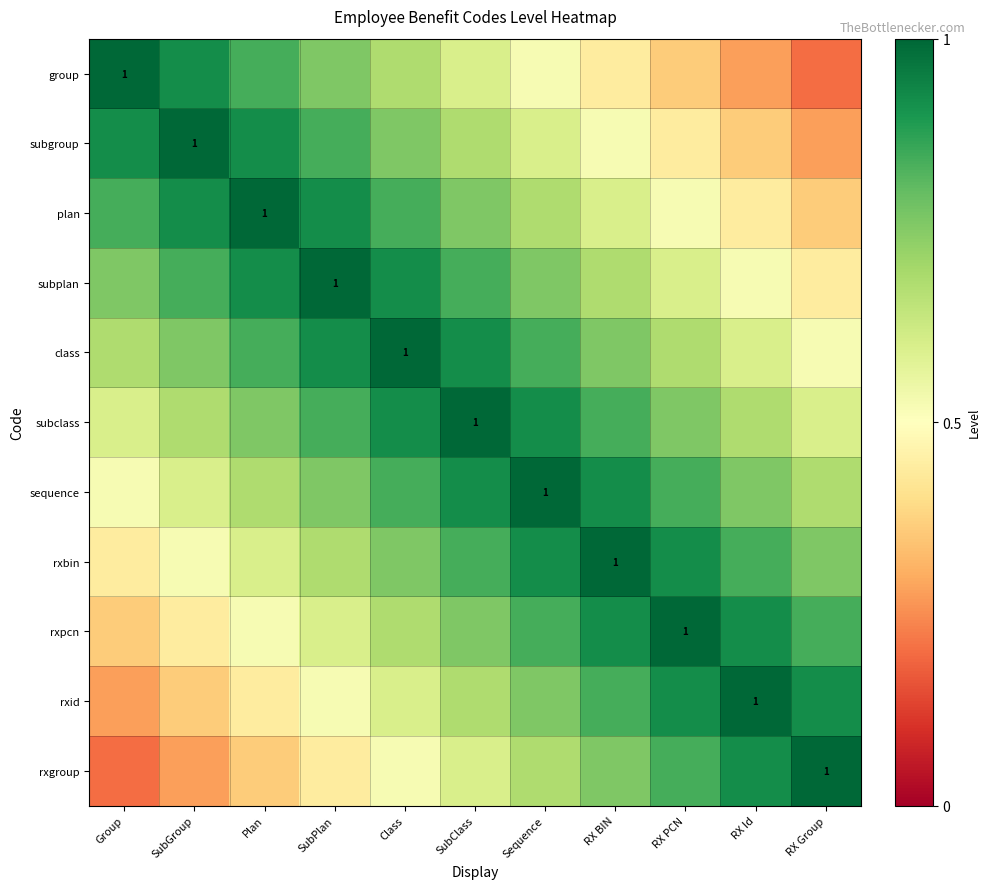

The value of rxid at SubPlan is 0.2. True or false?

False